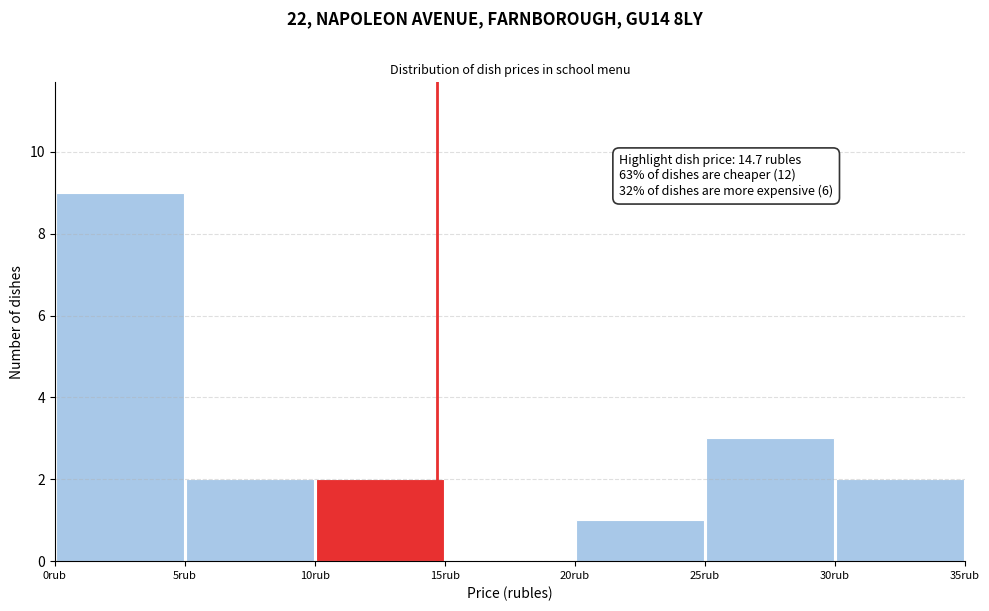

Which range on the x-axis has the tallest bar?

0 to 5